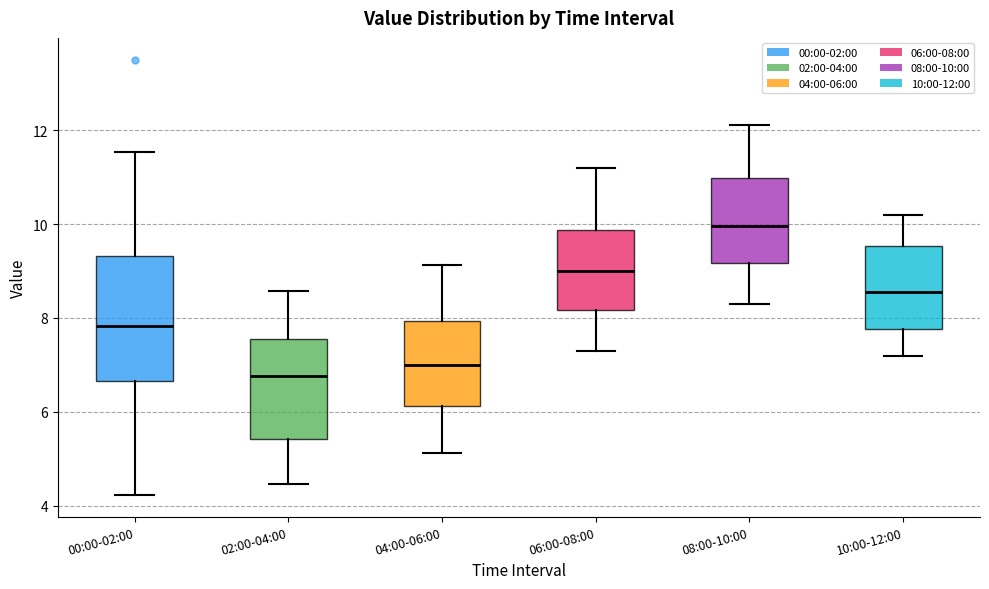

Which box's median line is the lowest?

02:00-04:00